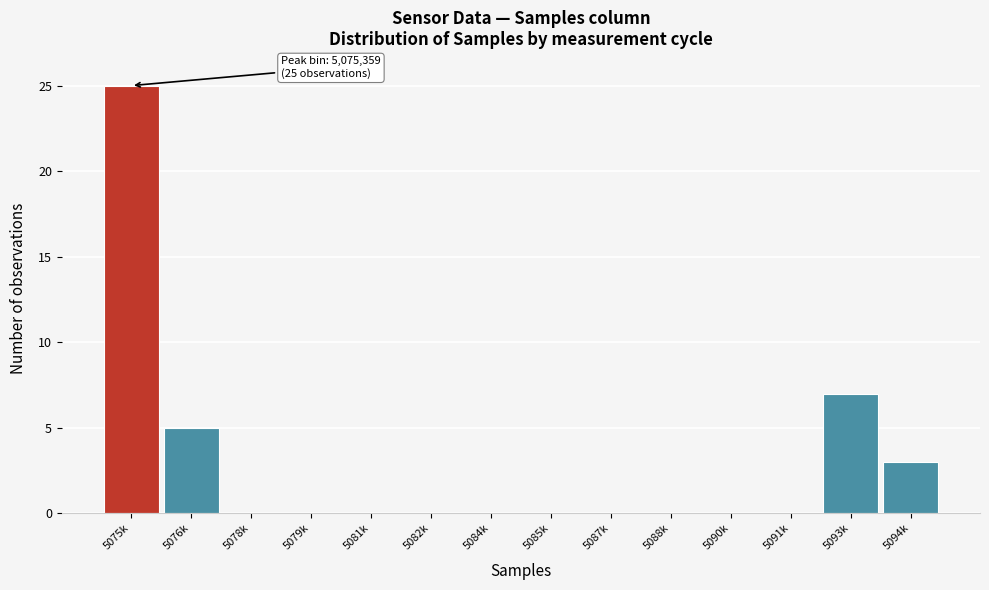

Reading left to right, what are all the values shown in this chart?

5075k=25	5076k=5	5078k=0	5079k=0	5081k=0	5082k=0	5084k=0	5085k=0	5087k=0	5088k=0	5090k=0	5091k=0	5093k=7	5094k=3